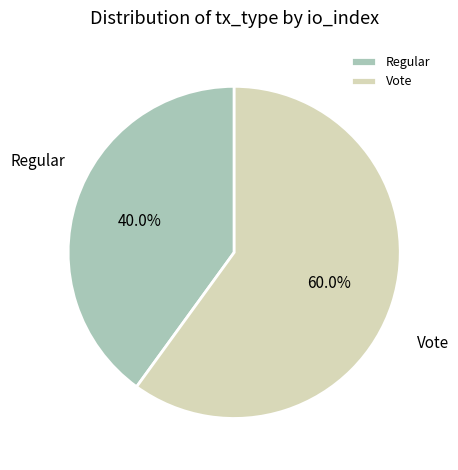

To the nearest percent, what percentage of the pie is Regular?

40%